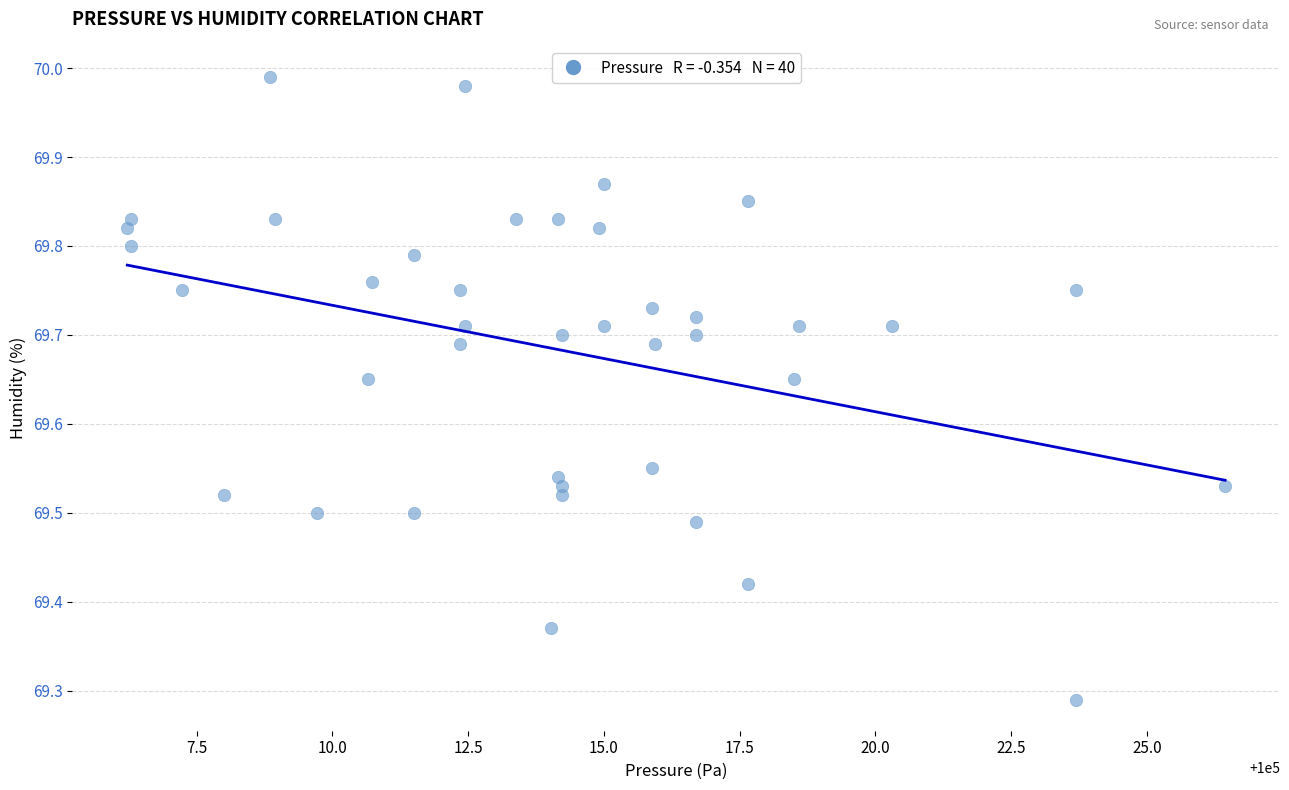

What is the range of X values (max minus min)?

20.2